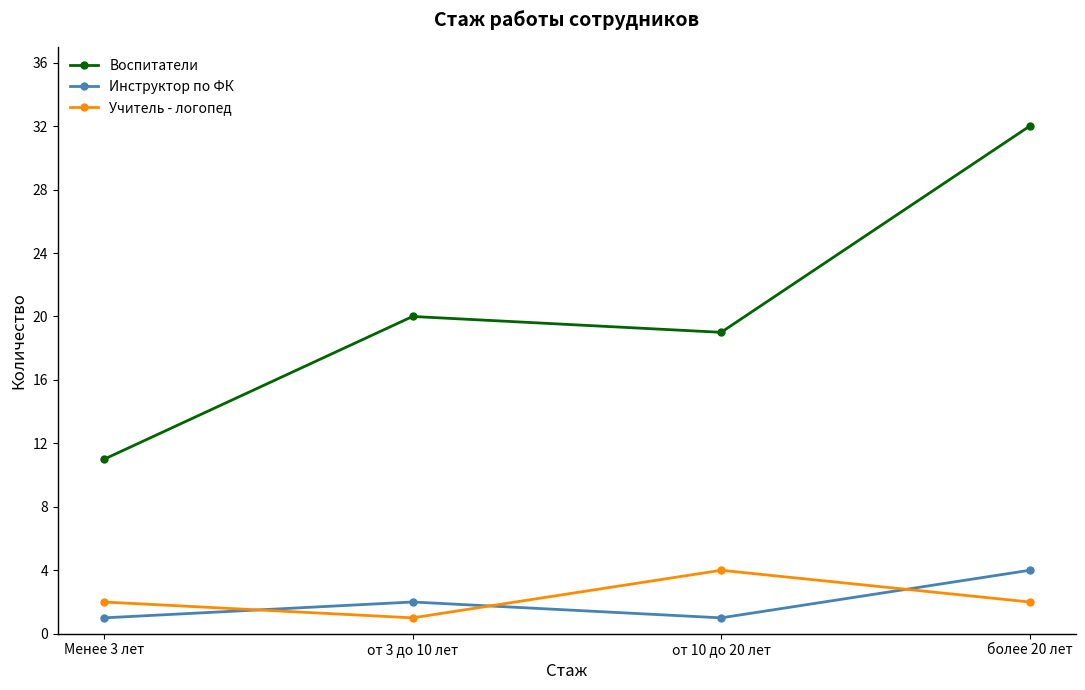

True or false: Воспитатели and Инструктор по ФК cross at least once.

False